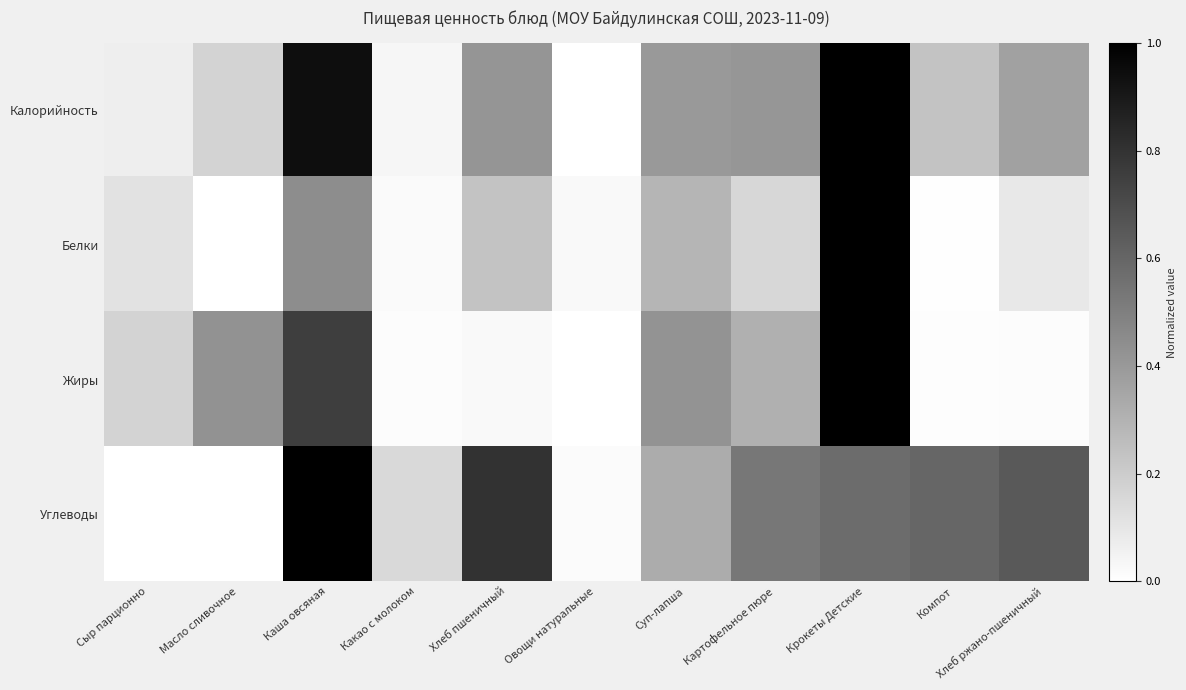

List the series in order of their overall mean, highest first.

Углеводы, Калорийность, Жиры, Белки